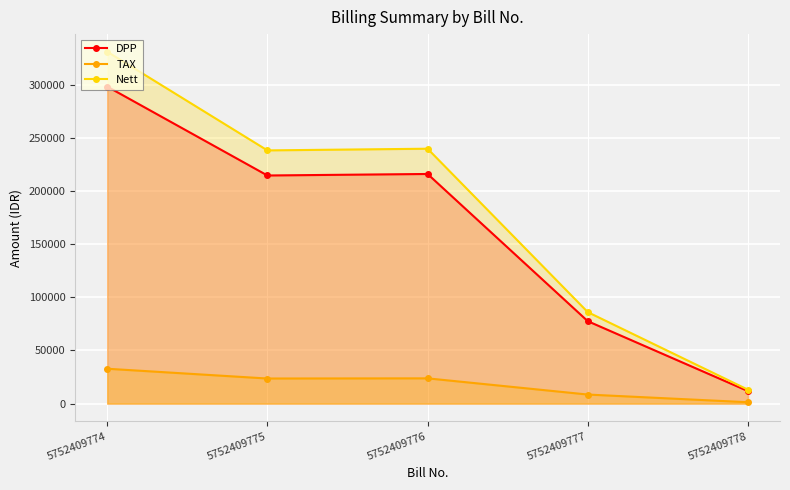

What is the difference between the Nett values at 5752409774 and 5752409777?

245160